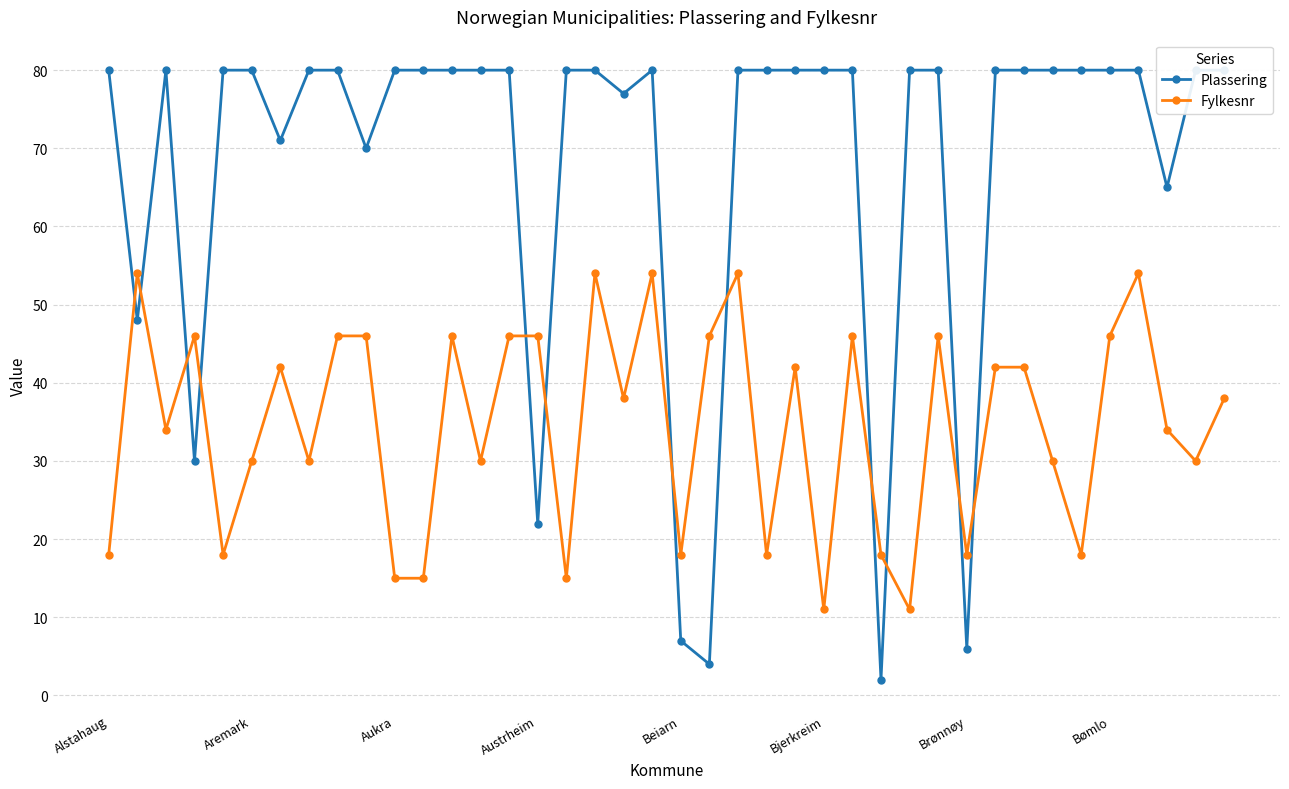

What is the lowest value of the Fylkesnr series?

11